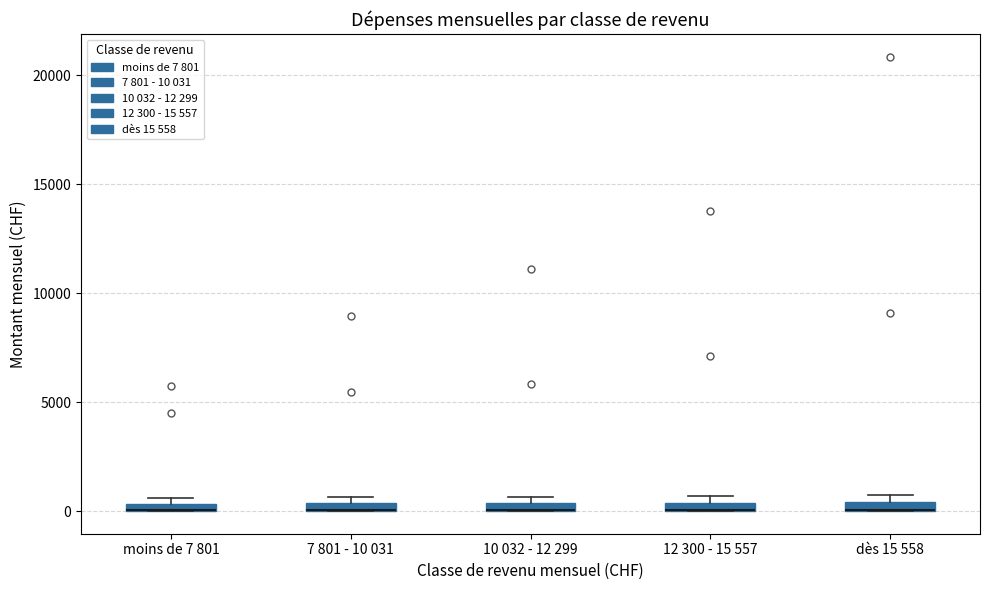

Where is the upper edge of the box for moins de 7 801 on the y-axis? The values are not printed on the chart, so give them approximately, as read against the axis.

500